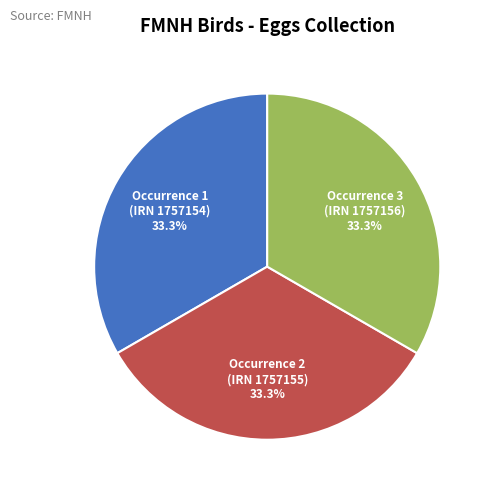

How many slices are in this pie chart?

3